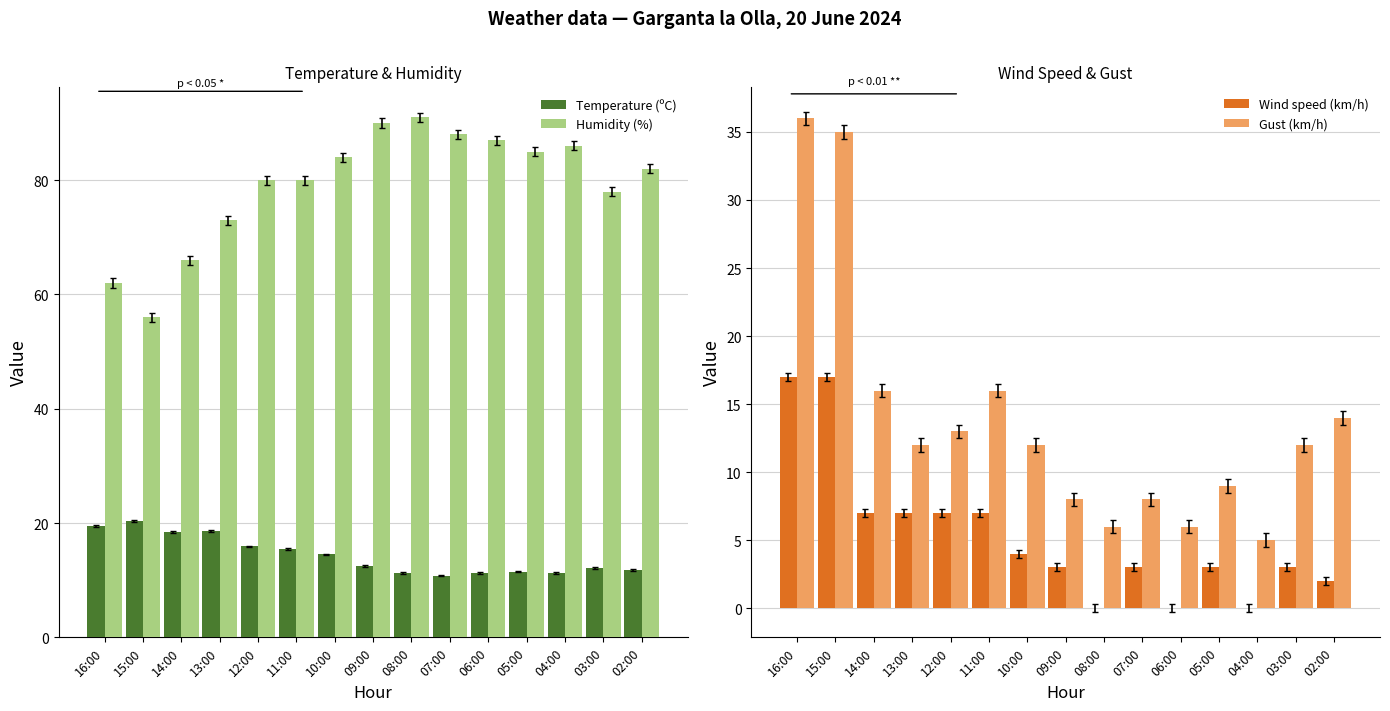

Which series has the largest range (max minus min)?

Humidity (%)